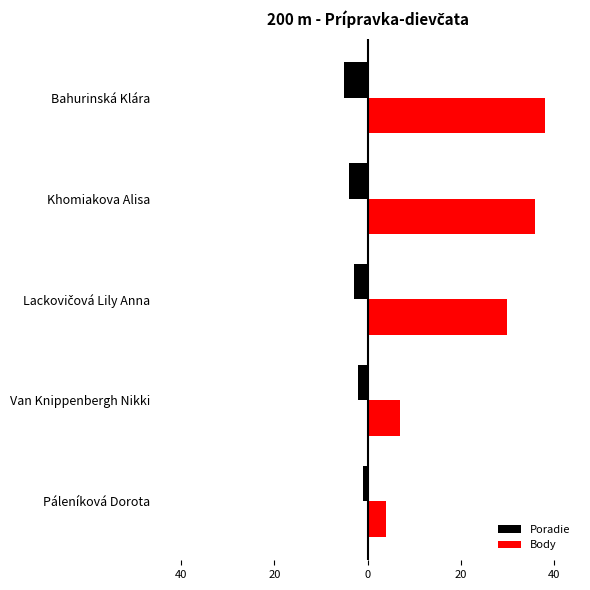

What is the difference between the second highest and second lowest values in the Poradie series?

2